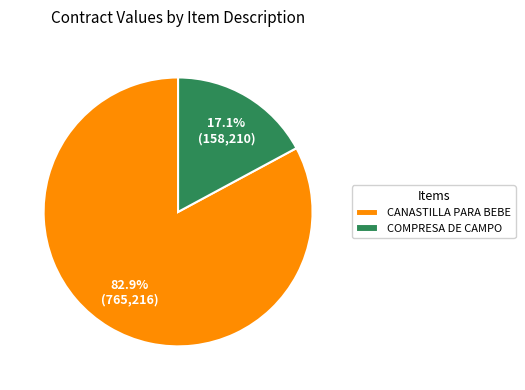

To the nearest percent, what portion does COMPRESA DE CAMPO represent?

17%